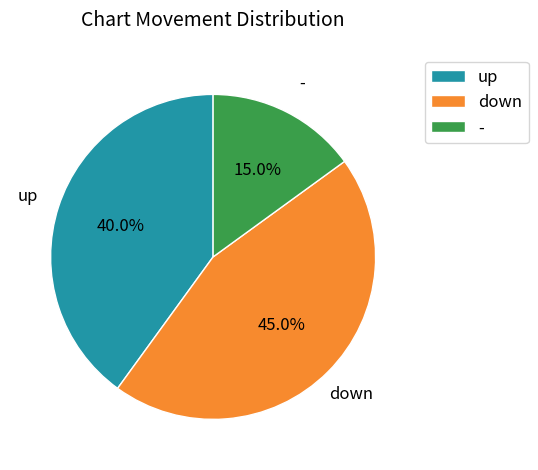

To the nearest percent, what is the difference between the largest and smallest slice percentages?

30%